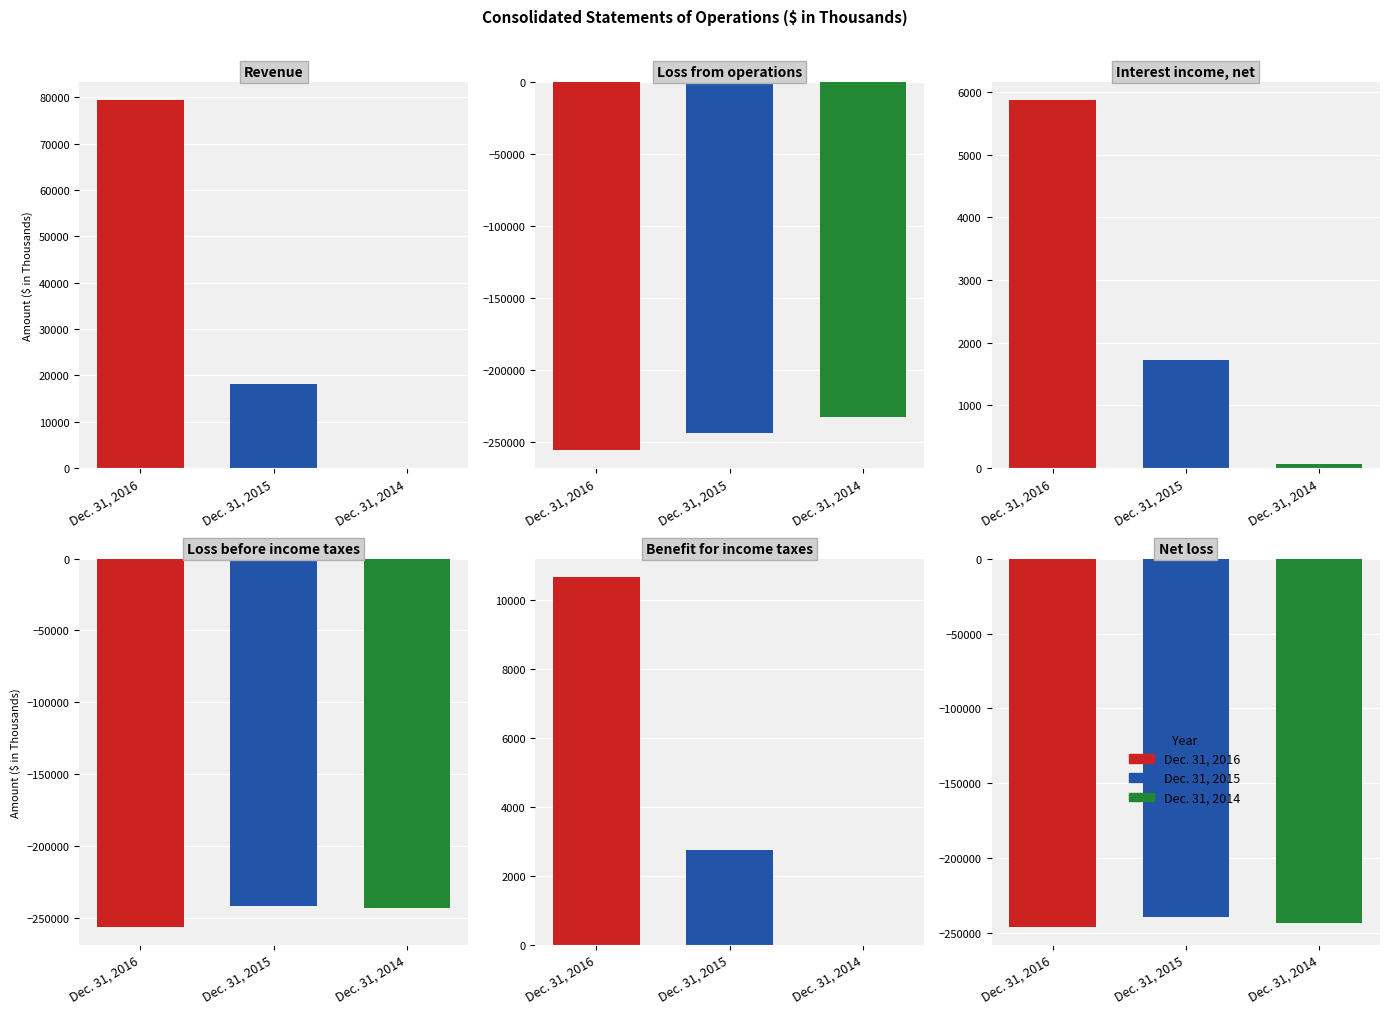

Rank the categories by Dec. 31, 2015 value from highest to lowest.

Revenue, Benefit for income taxes, Interest income, net, Net loss, Loss before income taxes, Loss from operations